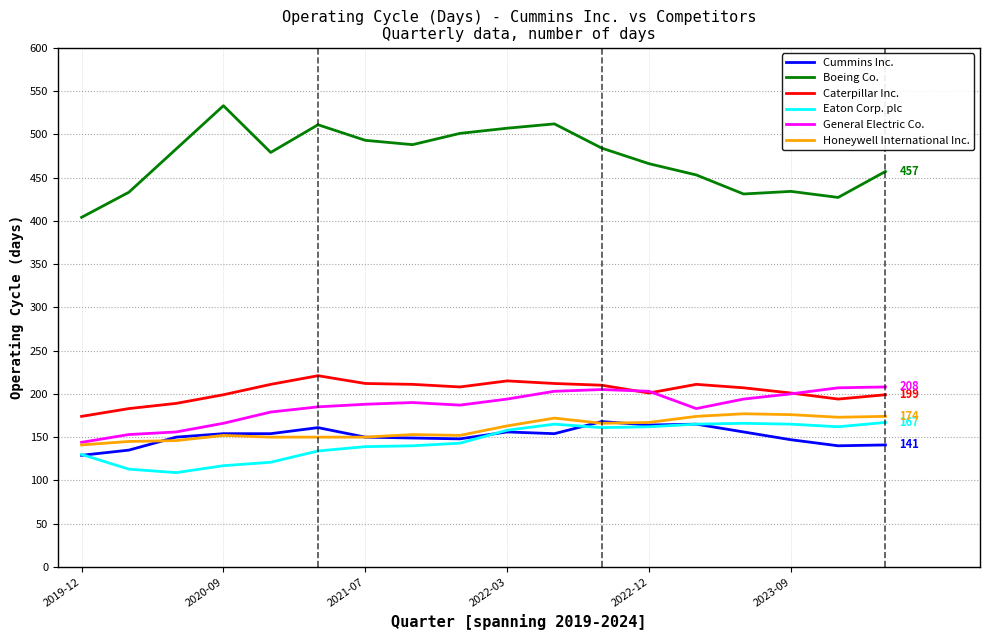

What is the lowest value of the Cummins Inc. series?

129